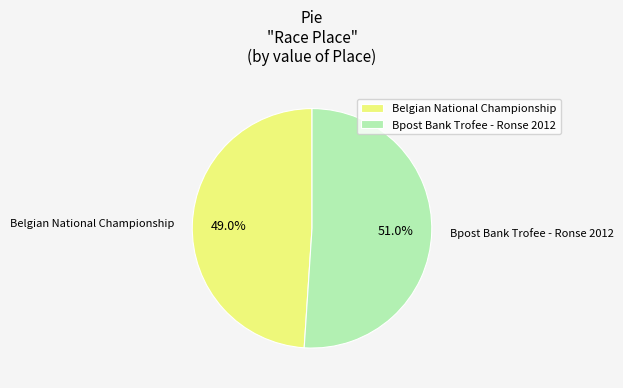

To the nearest percent, what is the difference between the largest and smallest slice percentages?

2%